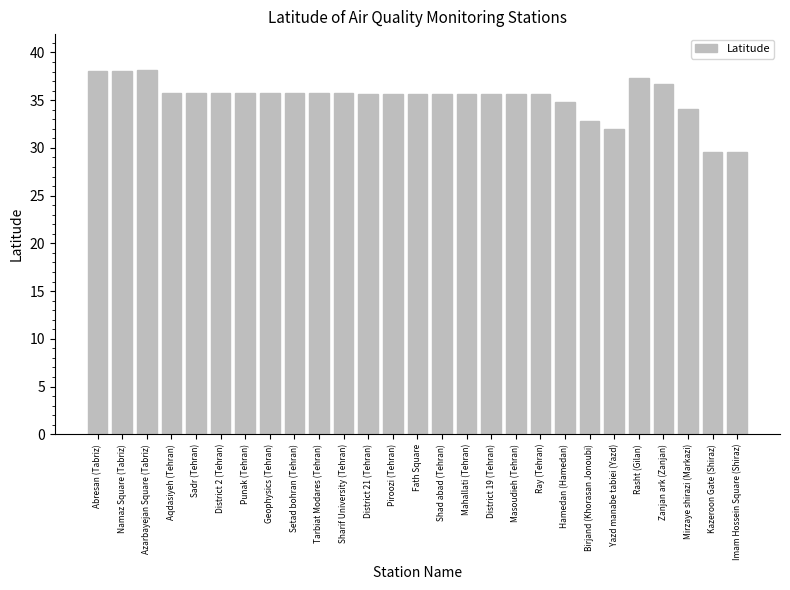

What is the label of the 12th bar from the right?

Mahallati (Tehran)